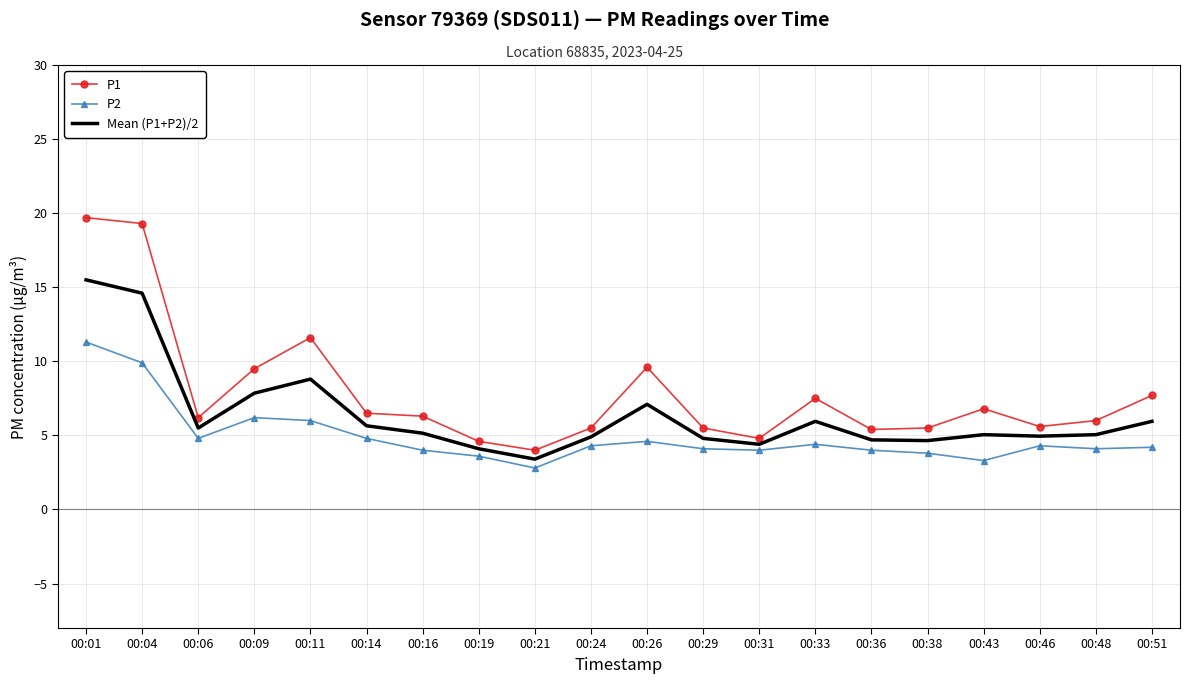

What is the difference between the highest and lowest values at 00:33?

3.1